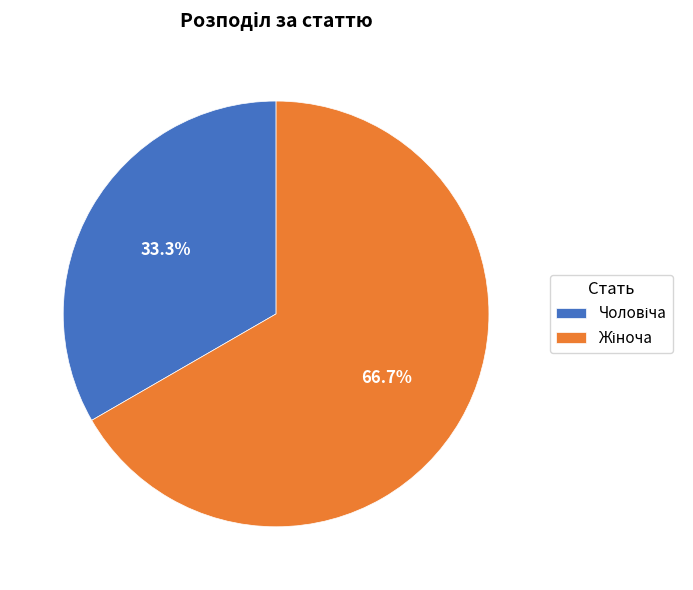

Does any single category account for the majority?

Yes